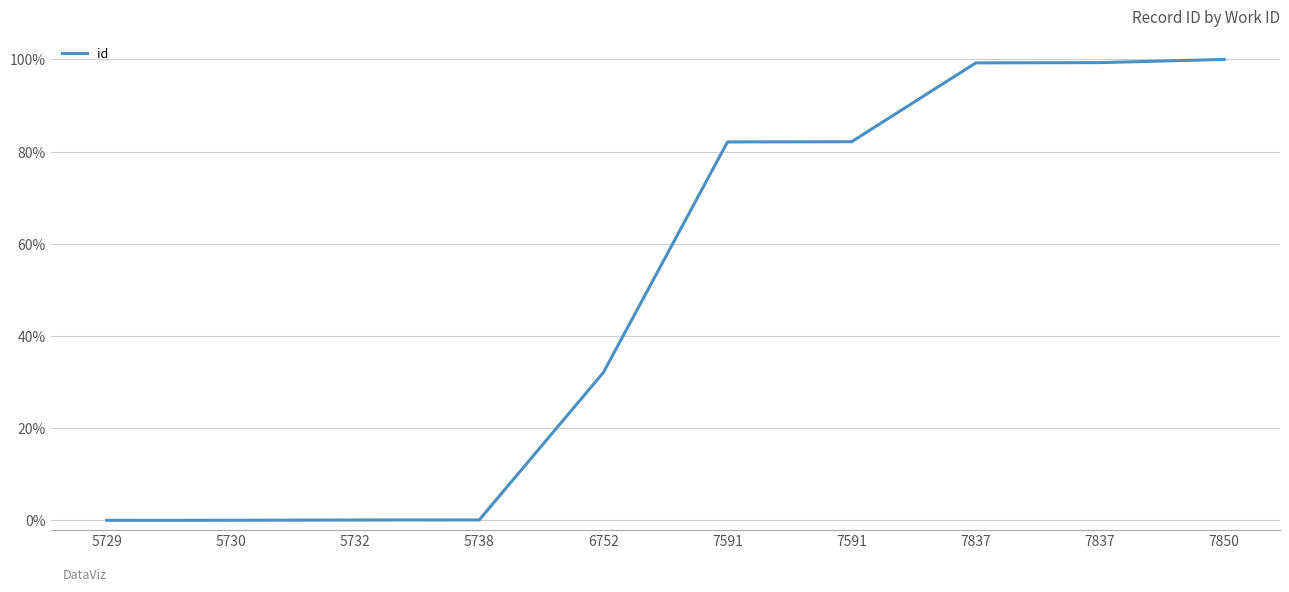

Does the chart display data point markers on the line(s)?

No